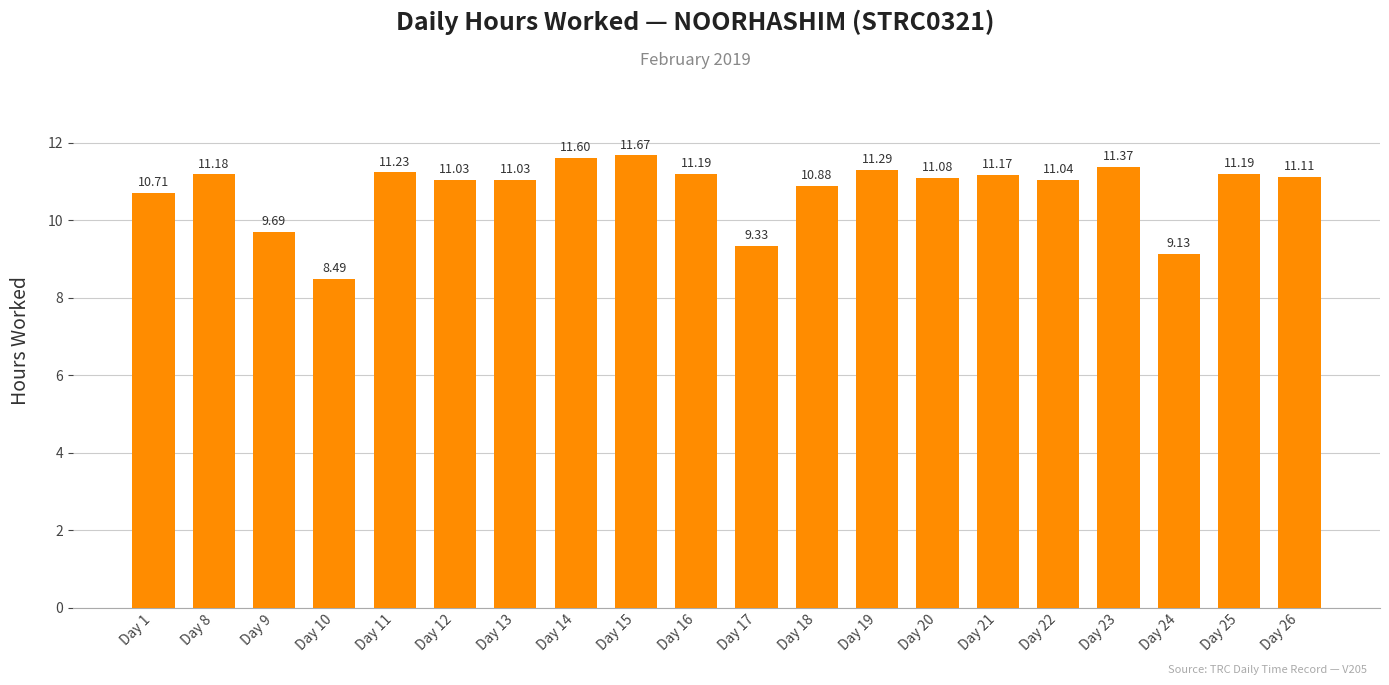

What is the value of the 12th bar from the left?

10.9